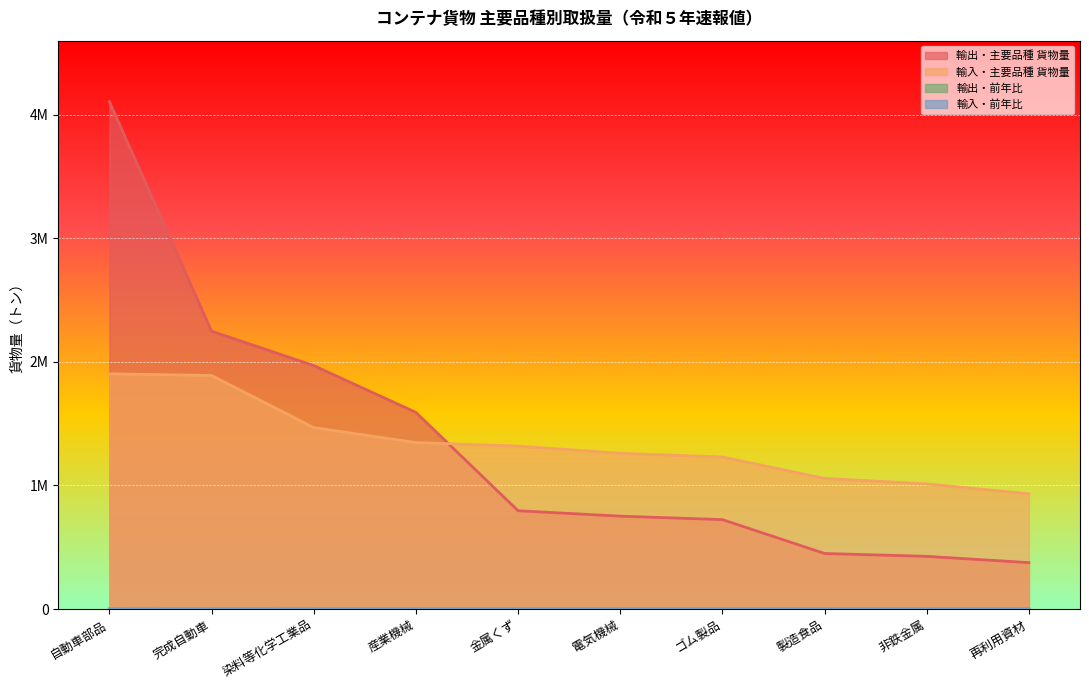

Between 電気機械 and ゴム製品, which series saw the biggest shift?

輸入・主要品種 貨物量